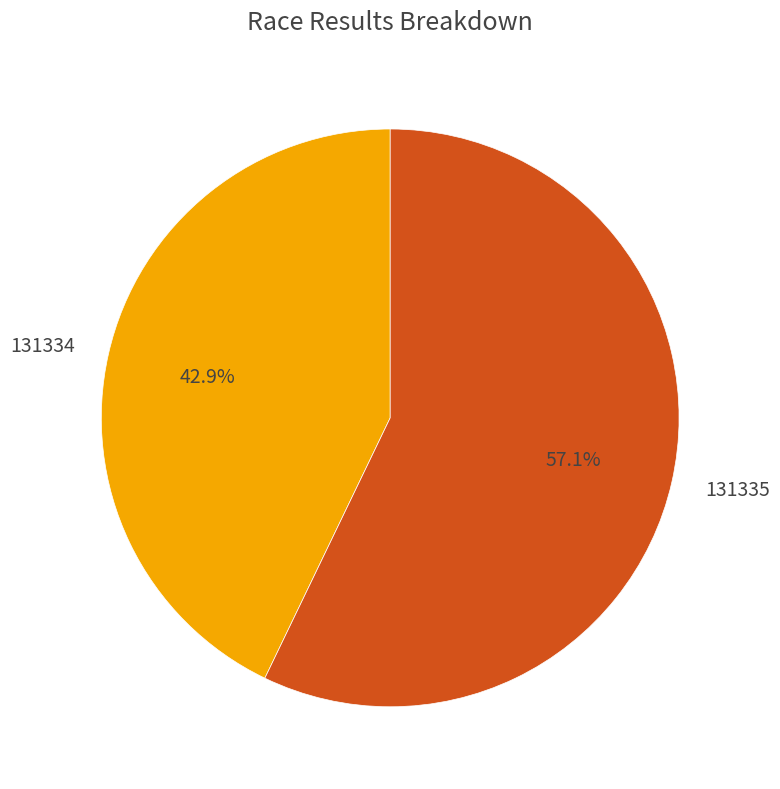

What is the smallest slice in the pie chart?

131334